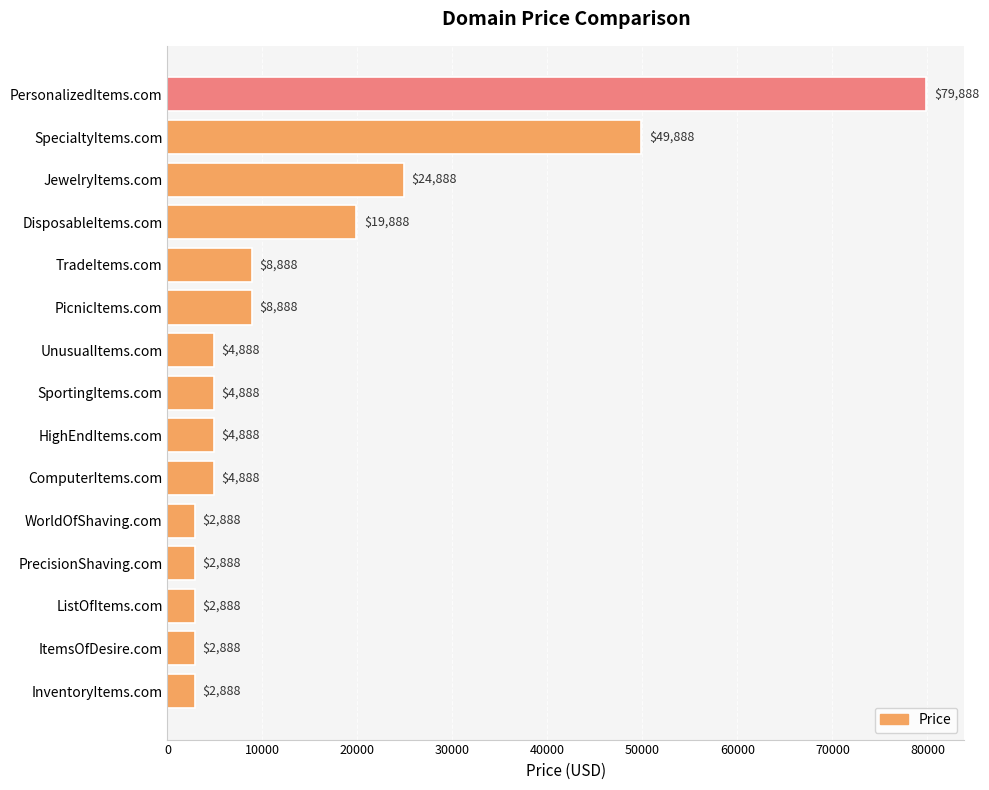

What is the ratio of the value at UnusualItems.com to the value at ComputerItems.com?

1.0